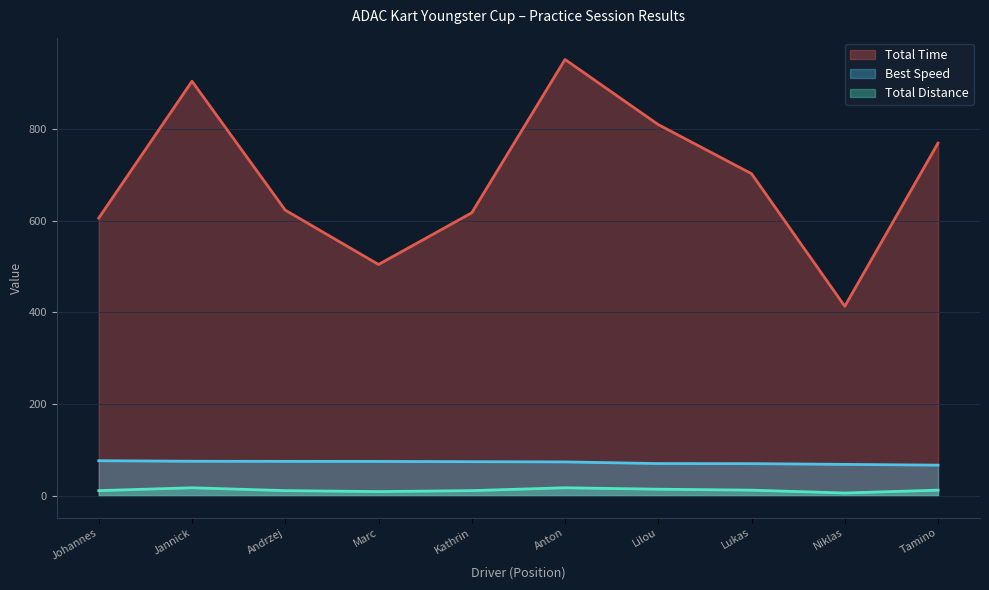

Is the value of Best Speed at Lukas greater than the value of Total Distance at Tamino?

Yes